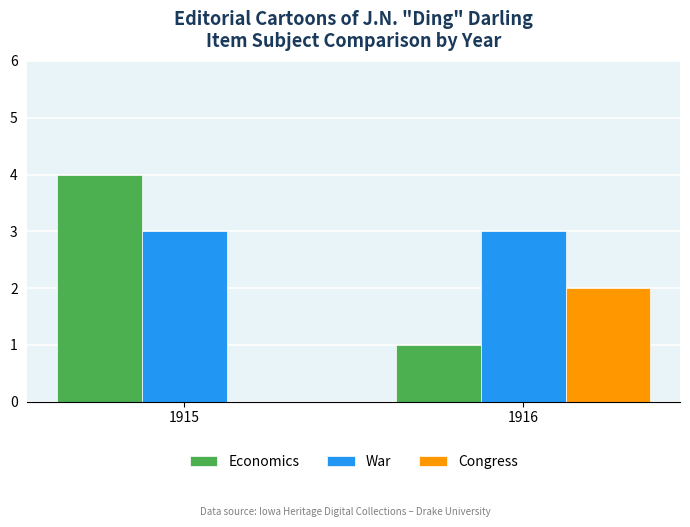

How many distinct data groups are displayed?

3